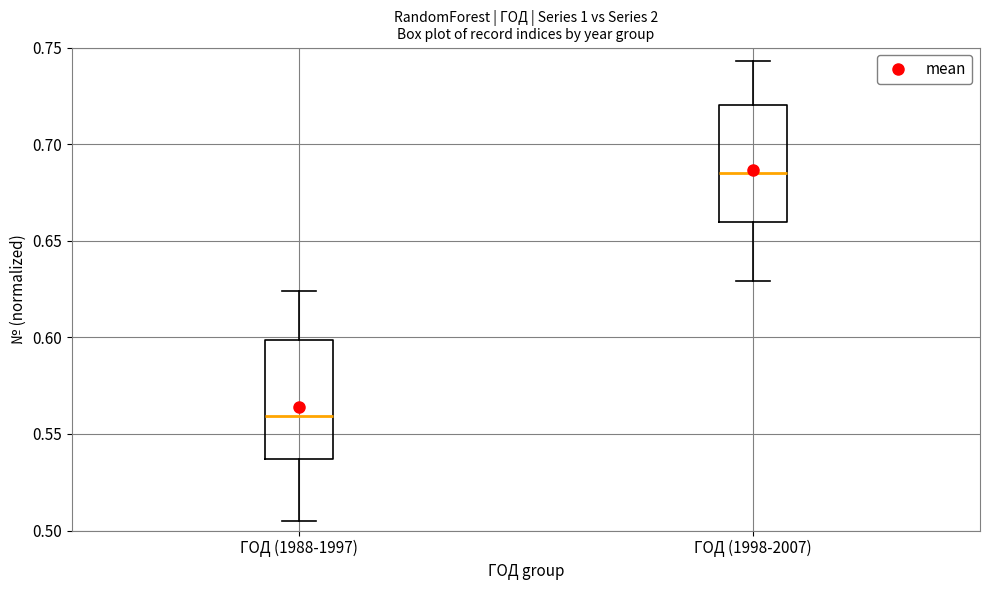

Where is the upper edge of the box for ГОД (1988-1997) on the y-axis? The values are not printed on the chart, so give them approximately, as read against the axis.

0.600